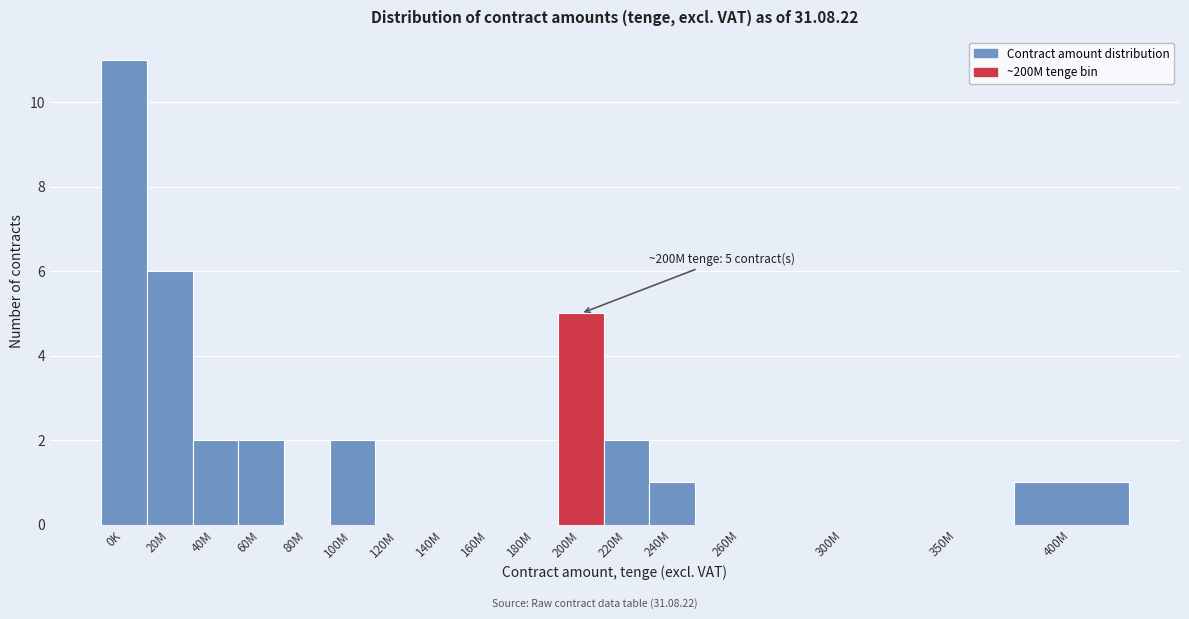

Reading left to right, transcribe all the data shown in this chart.

0K=11	20M=6	40M=2	60M=2	80M=0	100M=2	120M=0	140M=0	160M=0	180M=0	200M=5	220M=2	240M=1	260M=0	300M=0	350M=0	400M=1